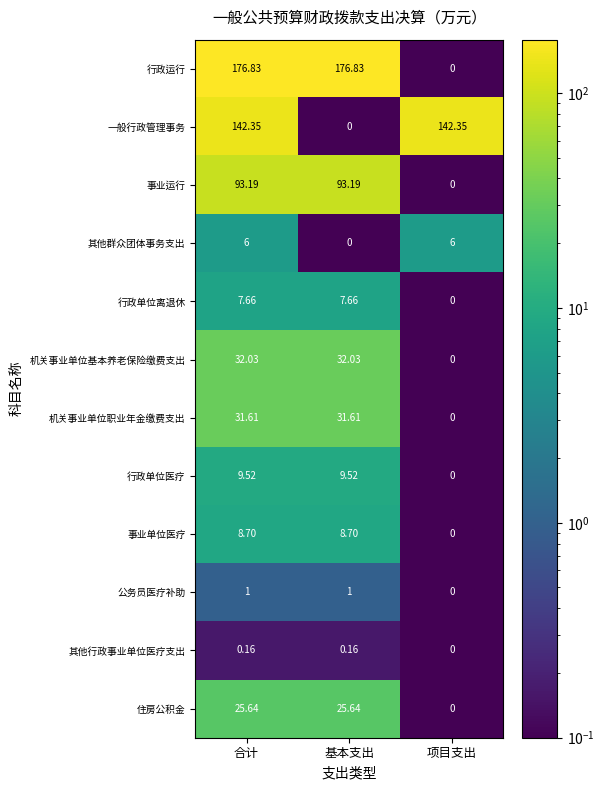

Which series has the largest total across all categories?

行政运行